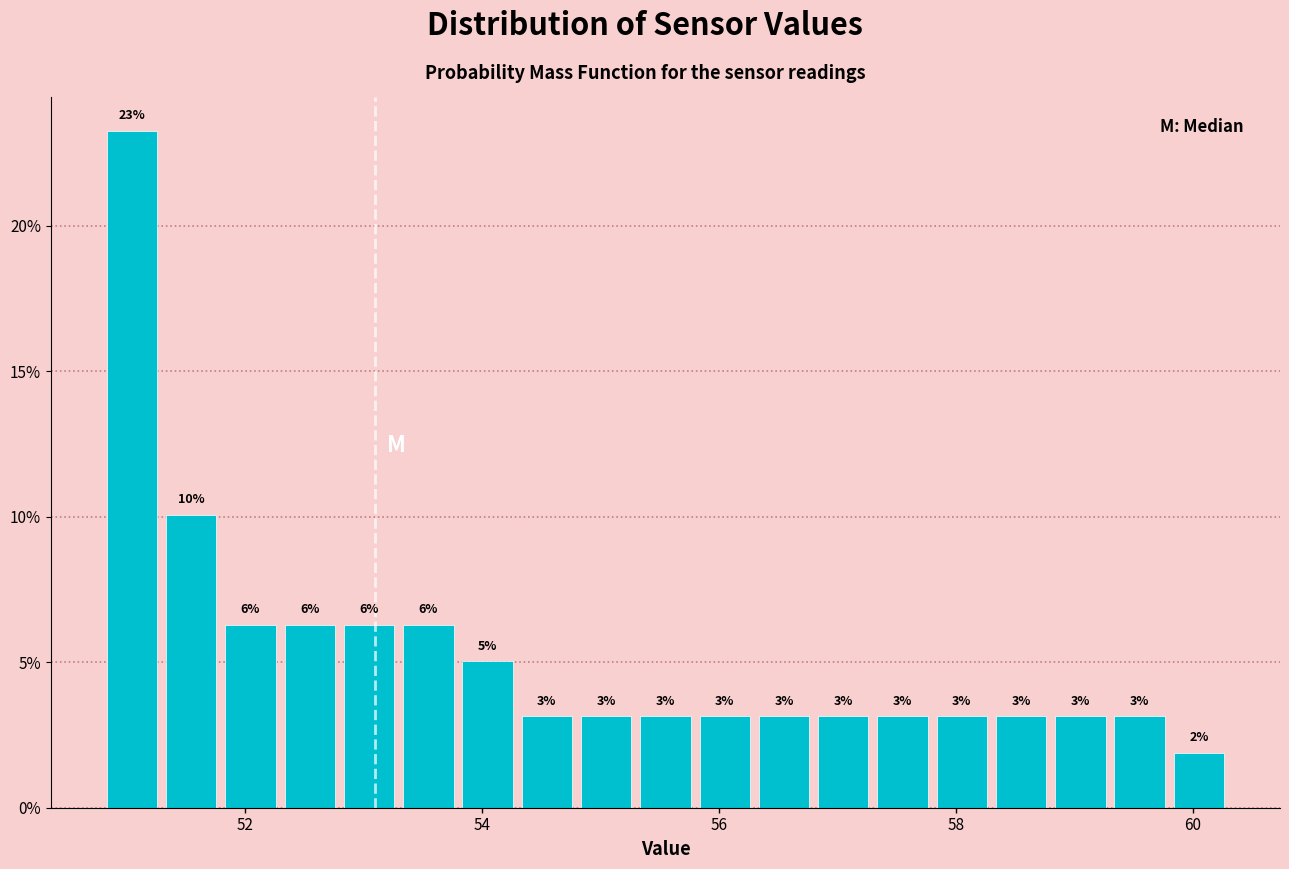

Read against the x-axis, roughly where is the centre of the tallest bar?

51.0